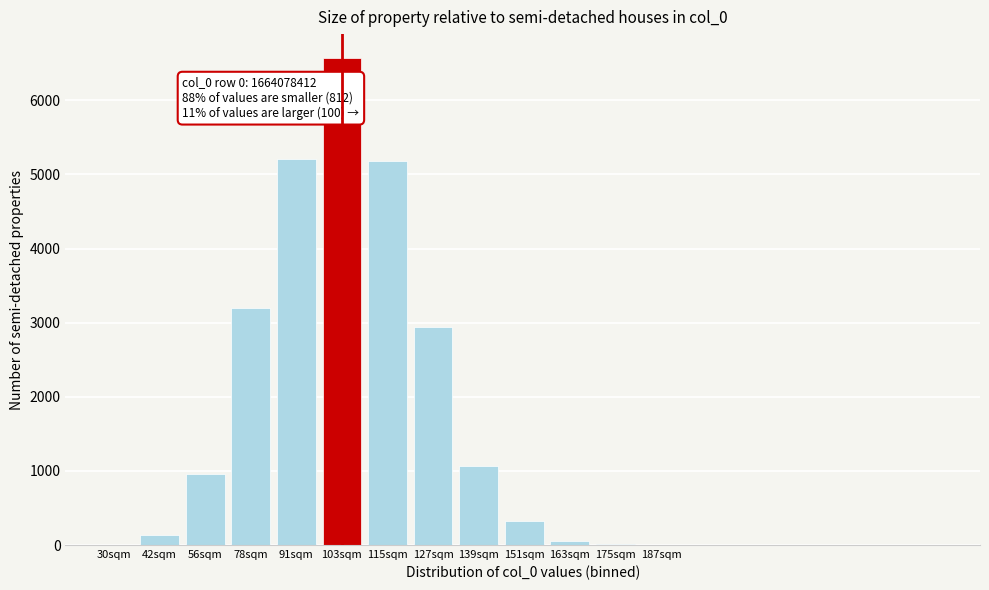

What is the maximum value shown in the chart?

6564